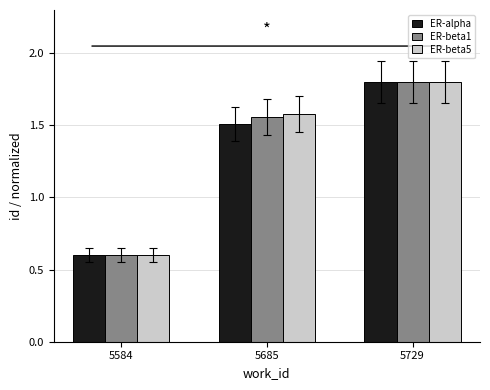

What is the sum of all ER-beta1 values?

4.0